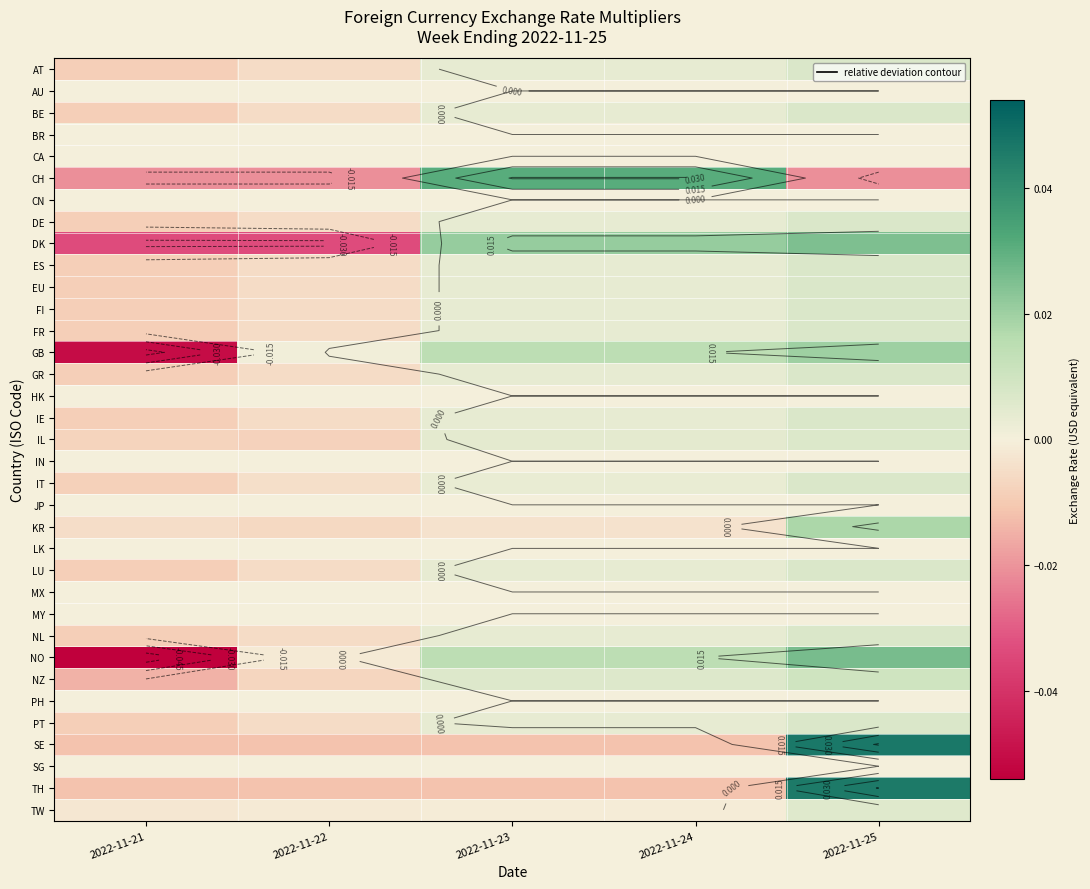

At which label does BE first exceed 0?

2022-11-23